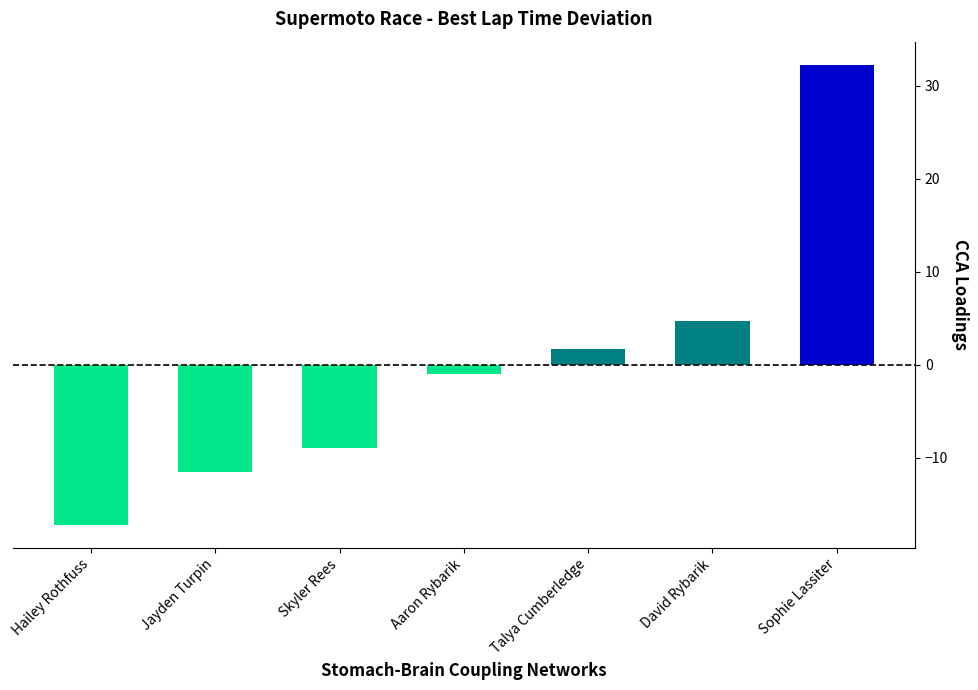

What is the sum of the values at David Rybarik and Aaron Rybarik?

3.8